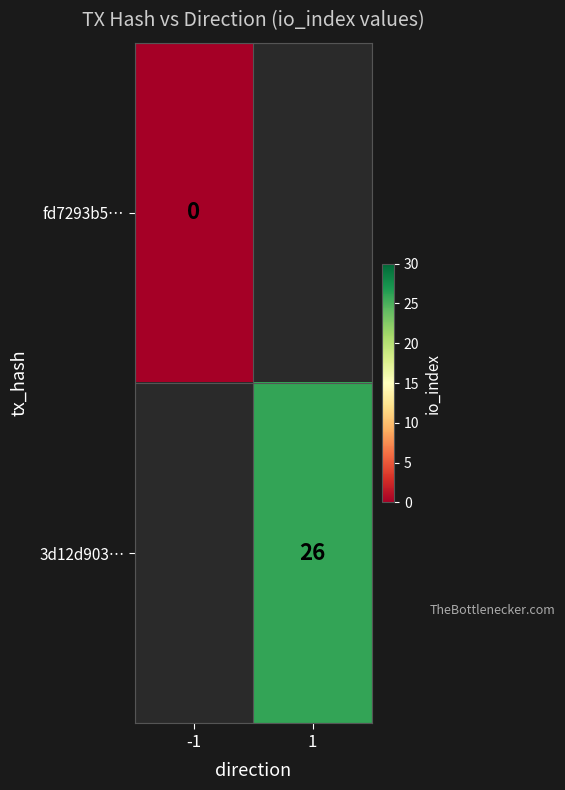

What is the maximum value shown in the chart?

26.0